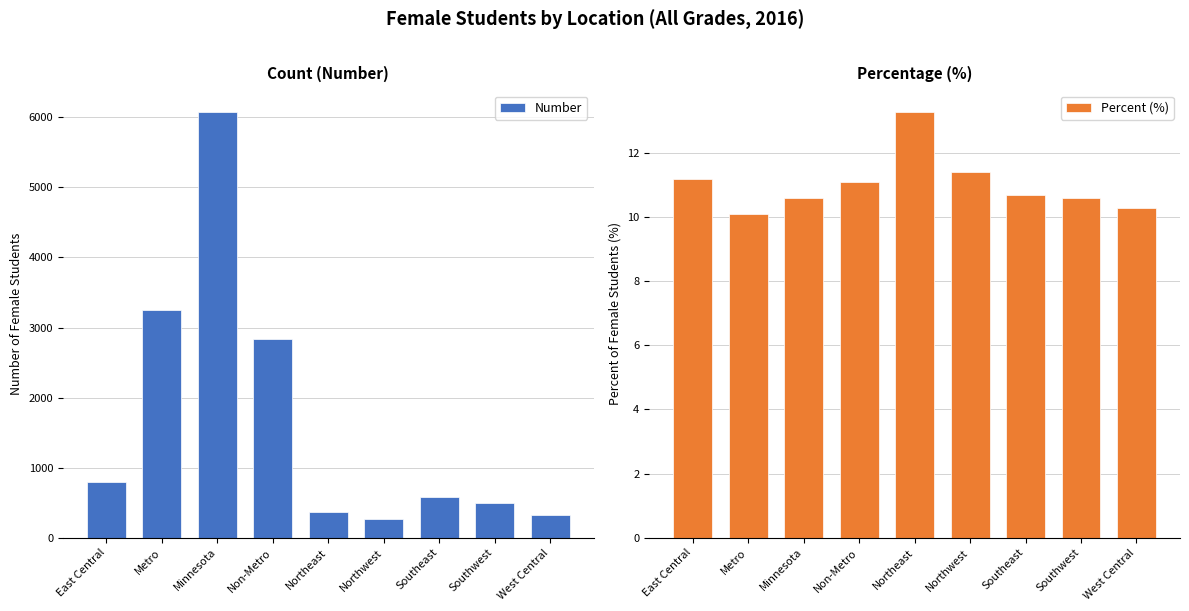

How many bars are there in each group?

2